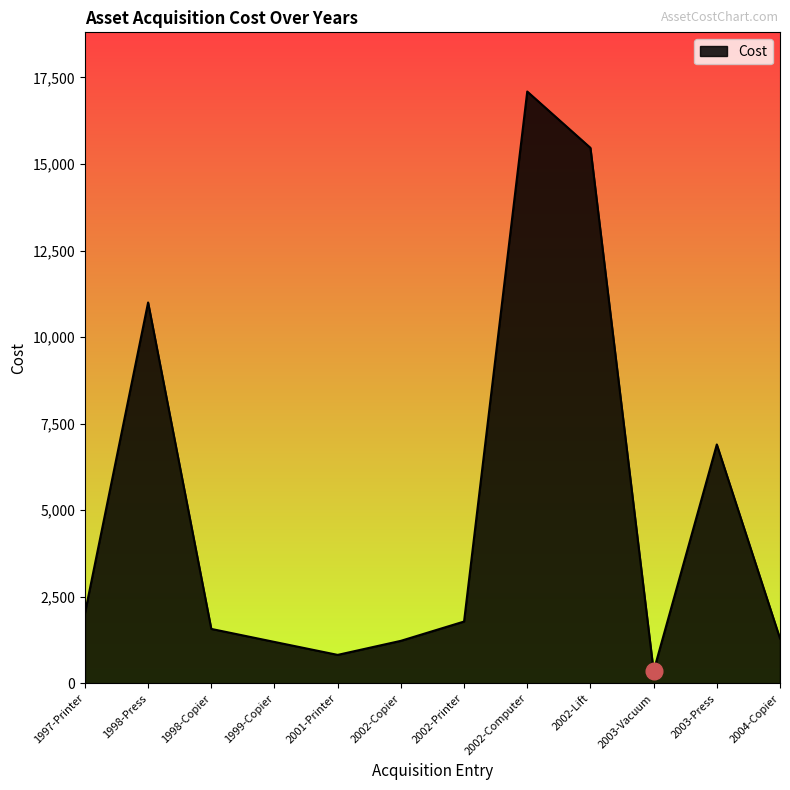

Where is the data nearest to the value 8724?

2003-Press